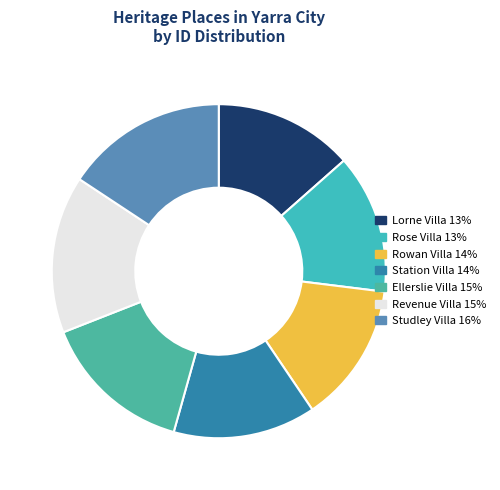

Count the number of slices in the pie.

7